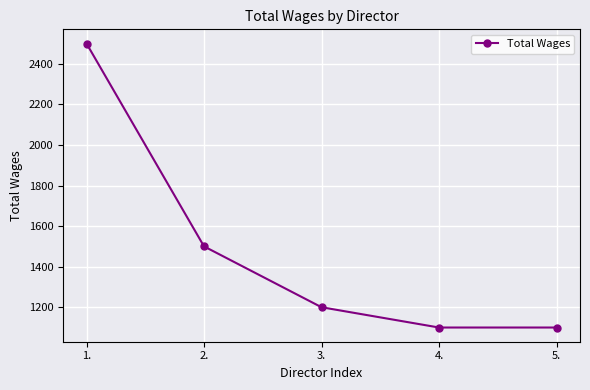

Approximately how many times larger is the value at 2. compared to 1.?

0.6